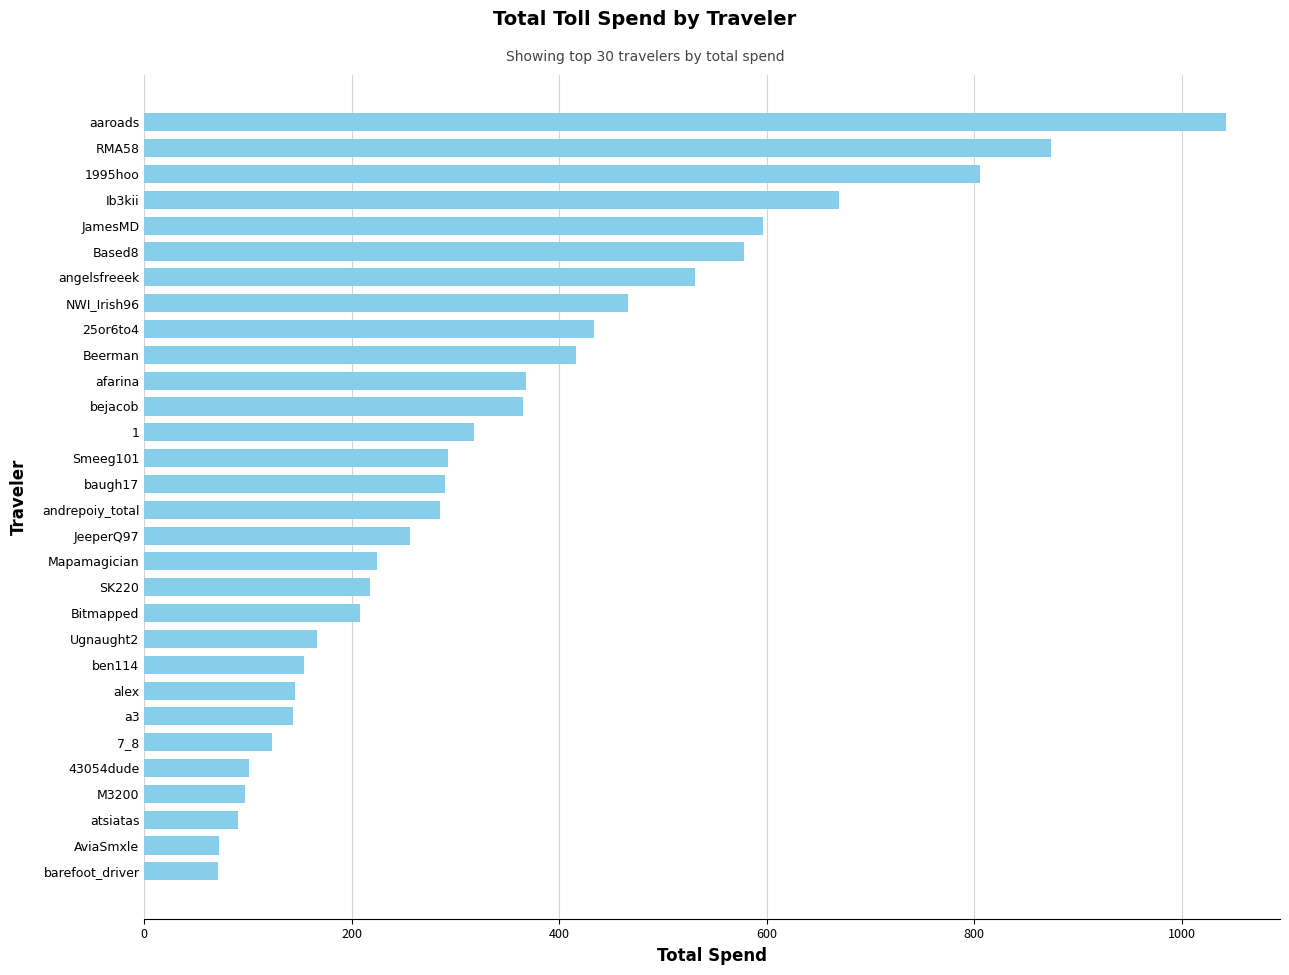

The value at alex is 45.3. True or false?

False